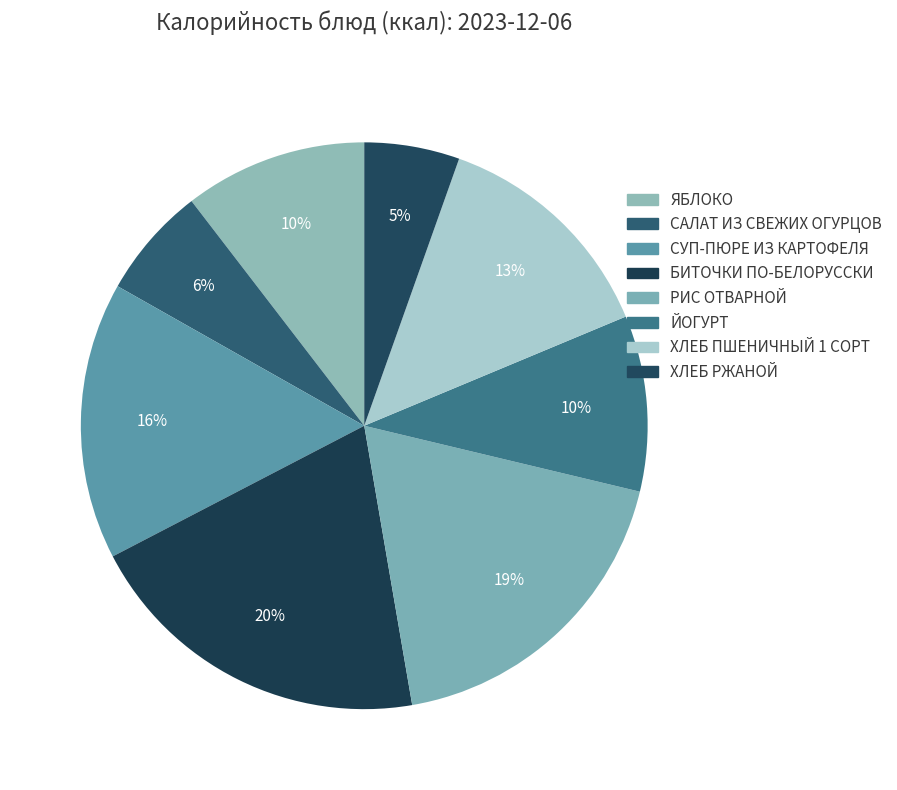

Rank the categories by value from lowest to highest.

ХЛЕБ РЖАНОЙ, САЛАТ ИЗ СВЕЖИХ ОГУРЦОВ, ЙОГУРТ, ЯБЛОКО, ХЛЕБ ПШЕНИЧНЫЙ 1 СОРТ, СУП-ПЮРЕ ИЗ КАРТОФЕЛЯ, РИС ОТВАРНОЙ, БИТОЧКИ ПО-БЕЛОРУССКИ